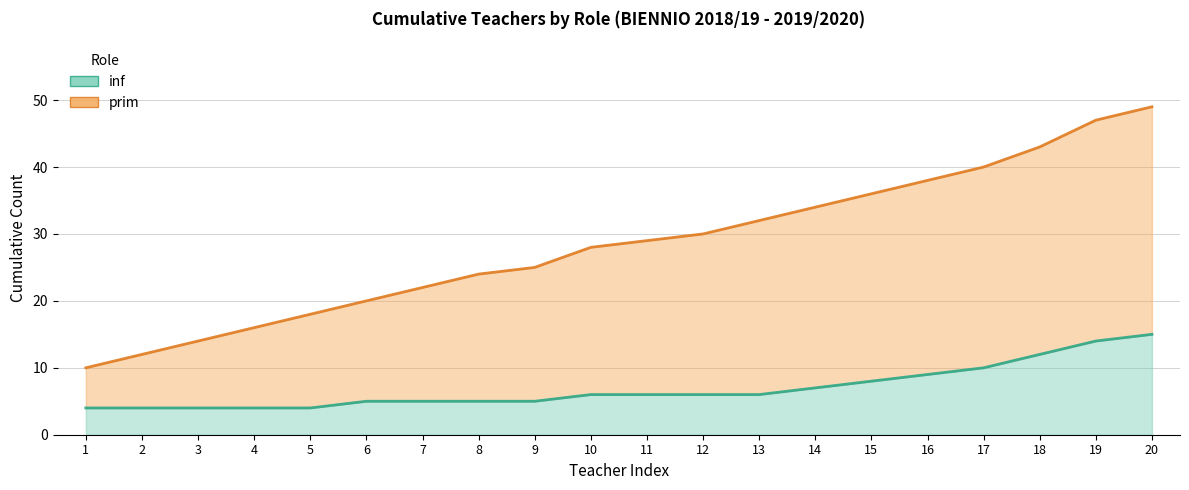

At how many categories does at least one series exceed 5?

20